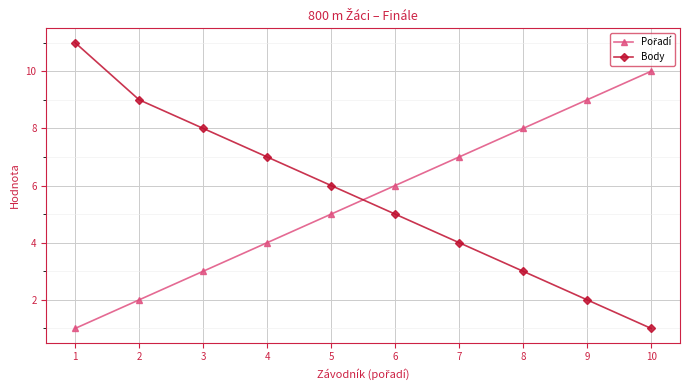

Which series has the widest spread of values?

Body